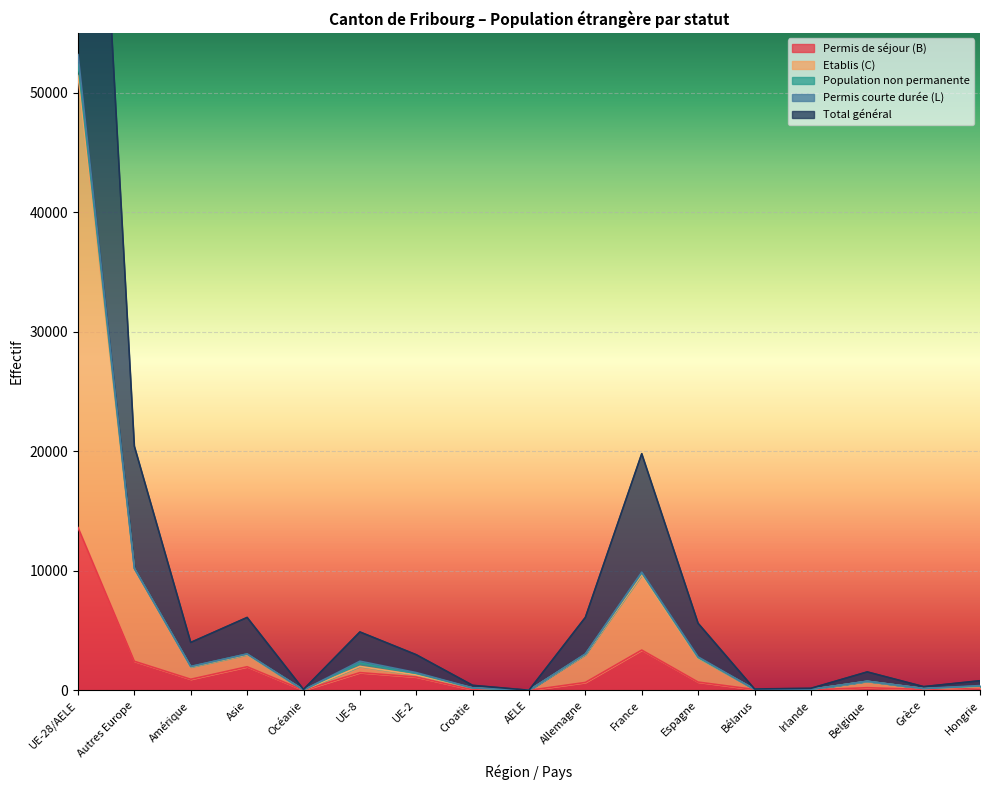

At which category does Total général reach its first local valley?

Amérique